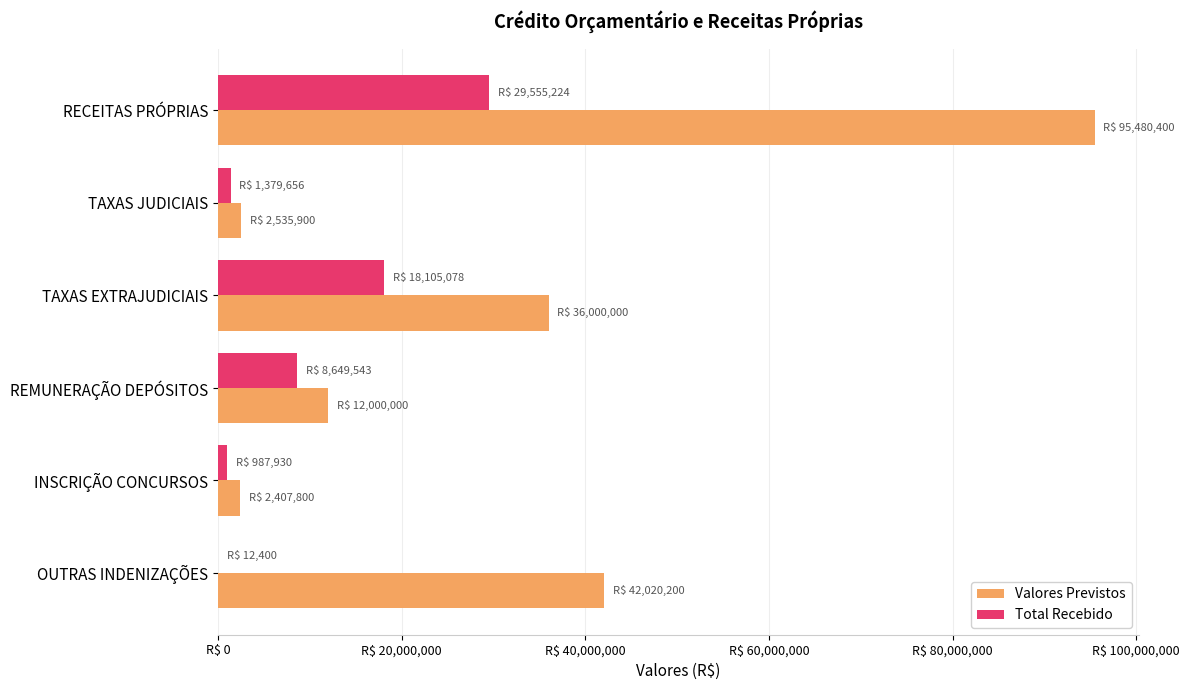

What are all the series names shown in the legend?

Valores Previstos, Total Recebido